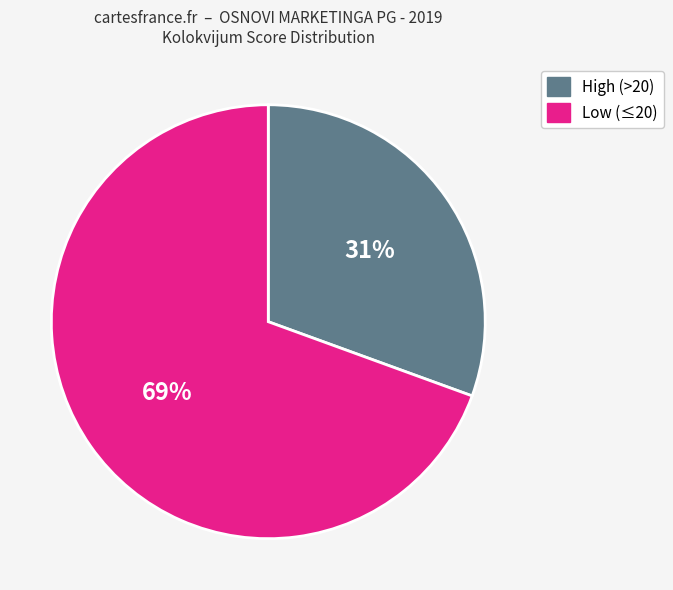

Does any single category account for the majority?

Yes